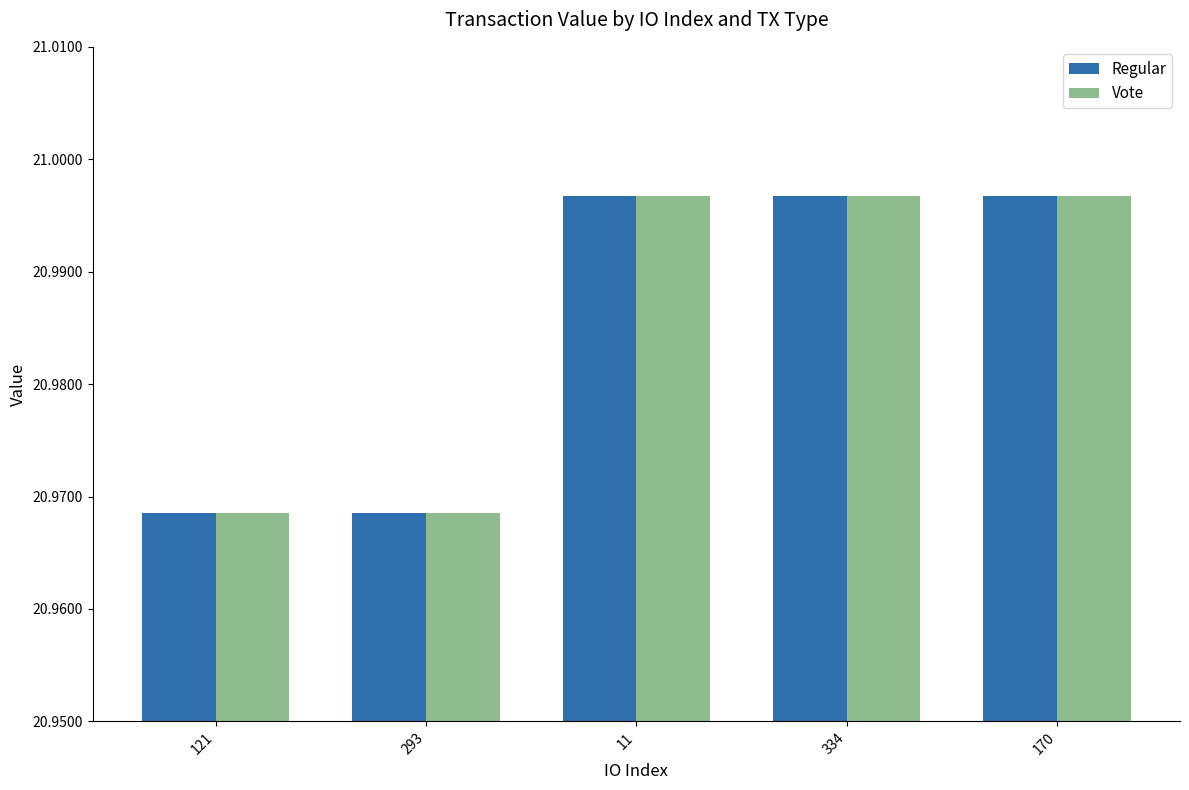

Is the value of Regular at 170 greater than the value of Vote at 293?

Yes